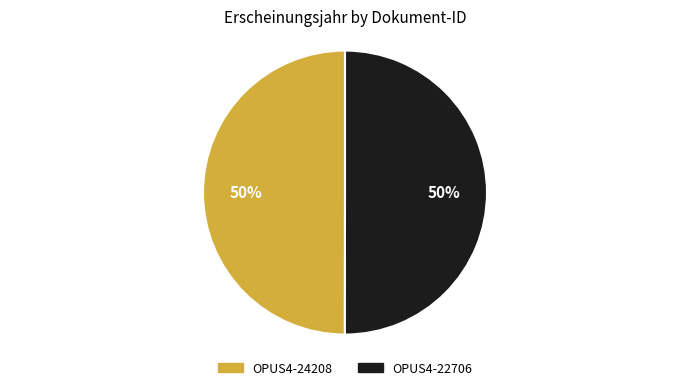

To the nearest percent, what is the average slice percentage?

50%